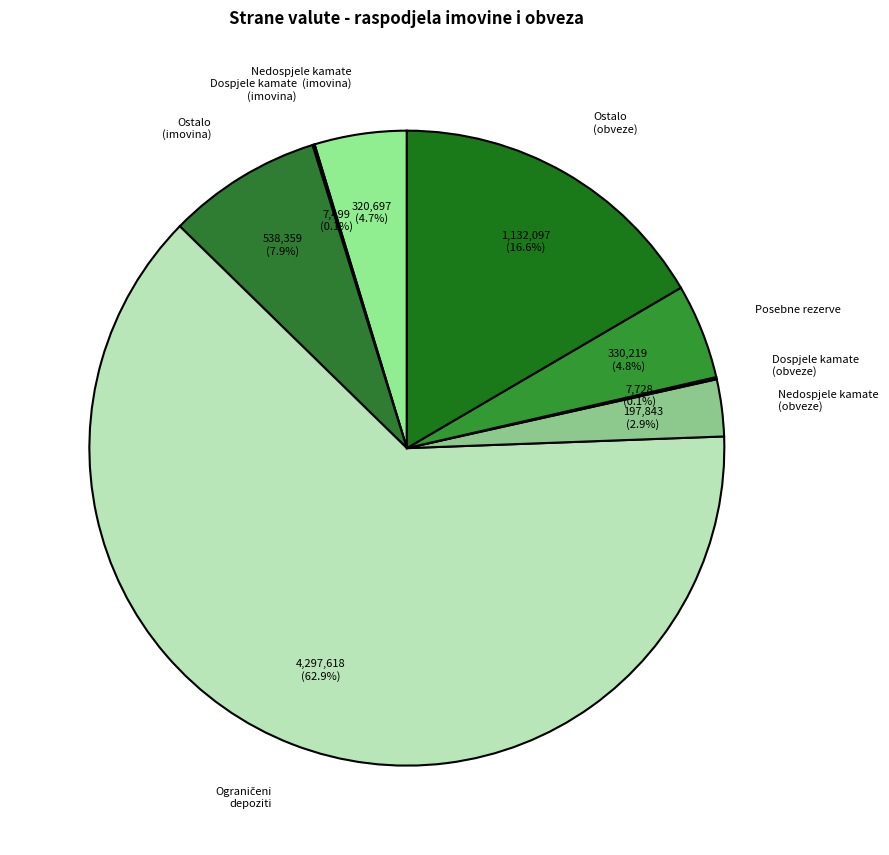

To the nearest percent, what is the average slice percentage?

12%